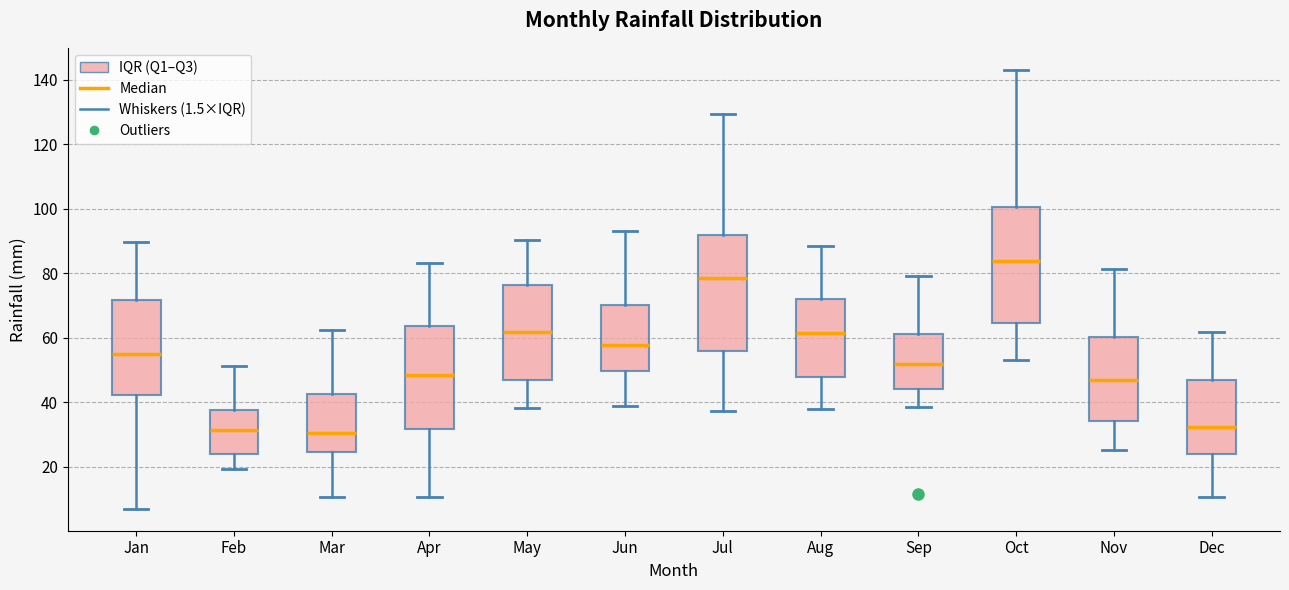

Reading left to right, read every box against the y-axis: the position of its median line, the range the box covers, and the ends of its whiskers. The values are not printed on the chart, so give them approximately, as read against the axis.

Jan: median 54, box 42 to 72, whiskers 6 to 90
Feb: median 32, box 24 to 38, whiskers 20 to 52
Mar: median 30, box 24 to 42, whiskers 10 to 62
Apr: median 48, box 32 to 64, whiskers 10 to 84
May: median 62, box 48 to 76, whiskers 38 to 90
Jun: median 58, box 50 to 70, whiskers 38 to 94
Jul: median 78, box 56 to 92, whiskers 38 to 130
Aug: median 62, box 48 to 72, whiskers 38 to 88
Sep: median 52, box 44 to 62, whiskers 38 to 80
Oct: median 84, box 64 to 100, whiskers 54 to 144
Nov: median 46, box 34 to 60, whiskers 26 to 82
Dec: median 32, box 24 to 46, whiskers 10 to 62